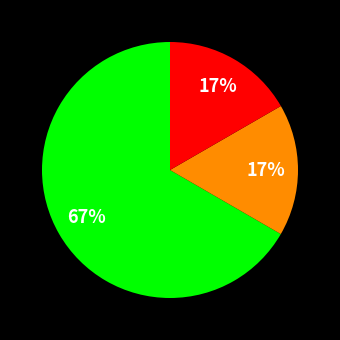

How many segments does this pie chart have?

3